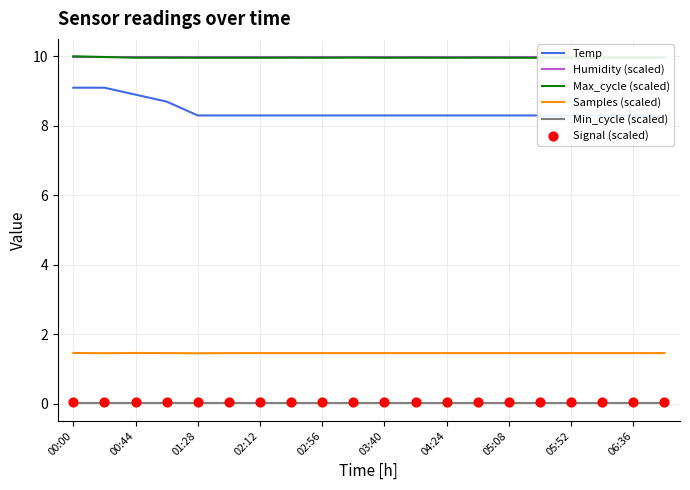

Which series has the largest total across all categories?

Humidity (scaled)